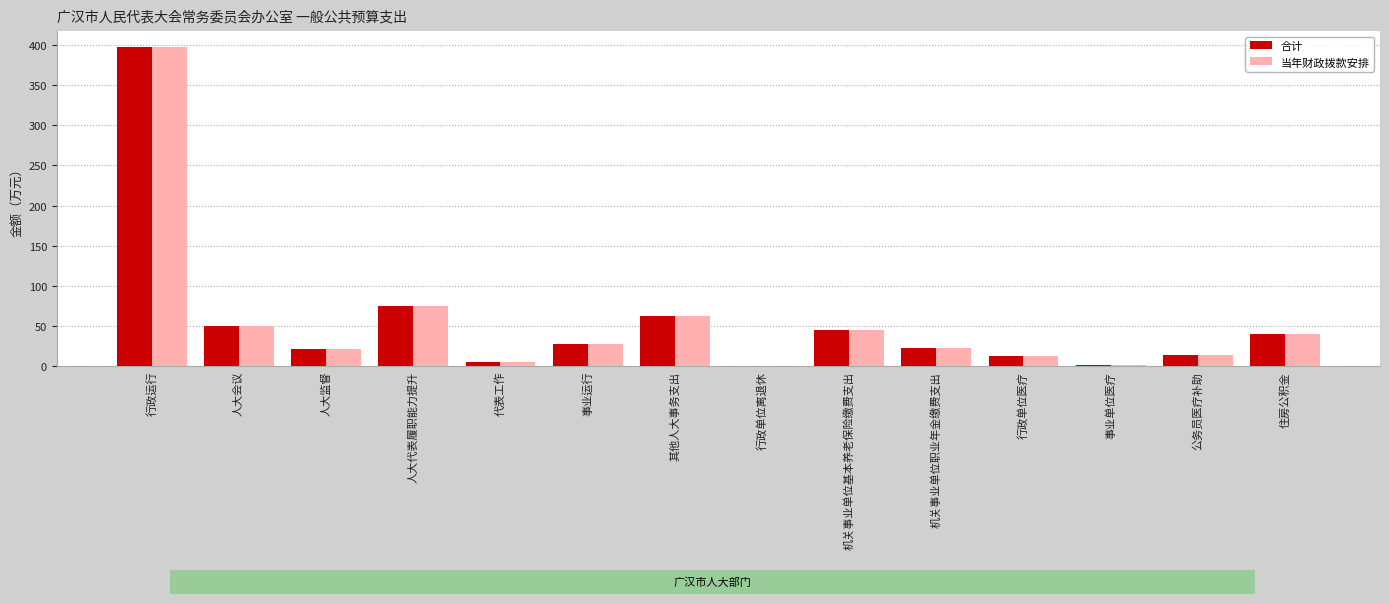

Which label corresponds to the largest value in the chart?

行政运行